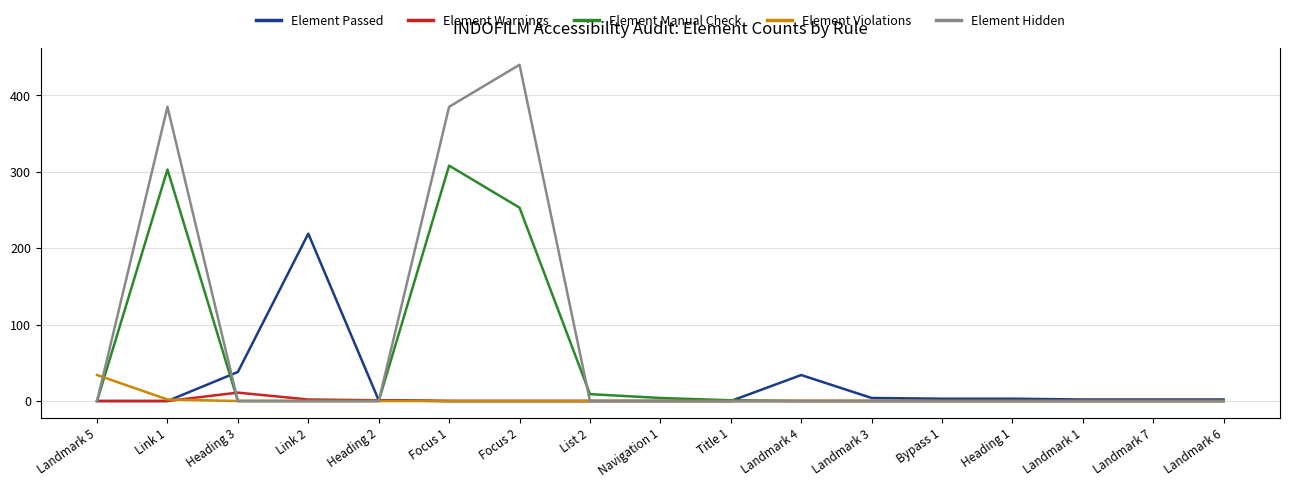

What is the highest value of the Element Manual Check series?

308